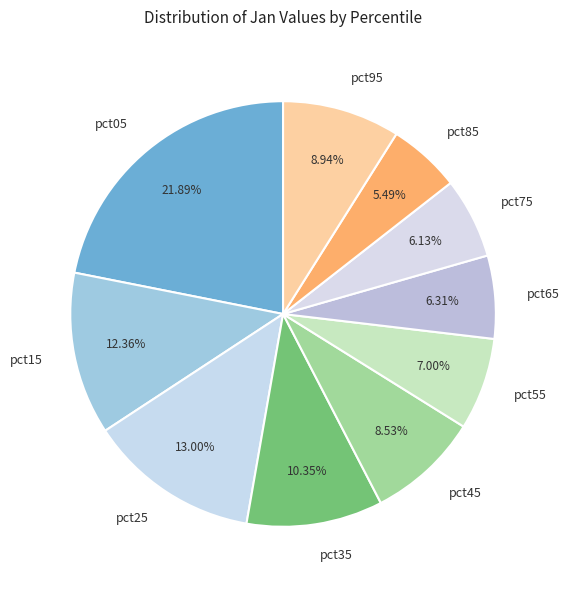

What percentage is the pct65 slice, to the nearest percent?

6%